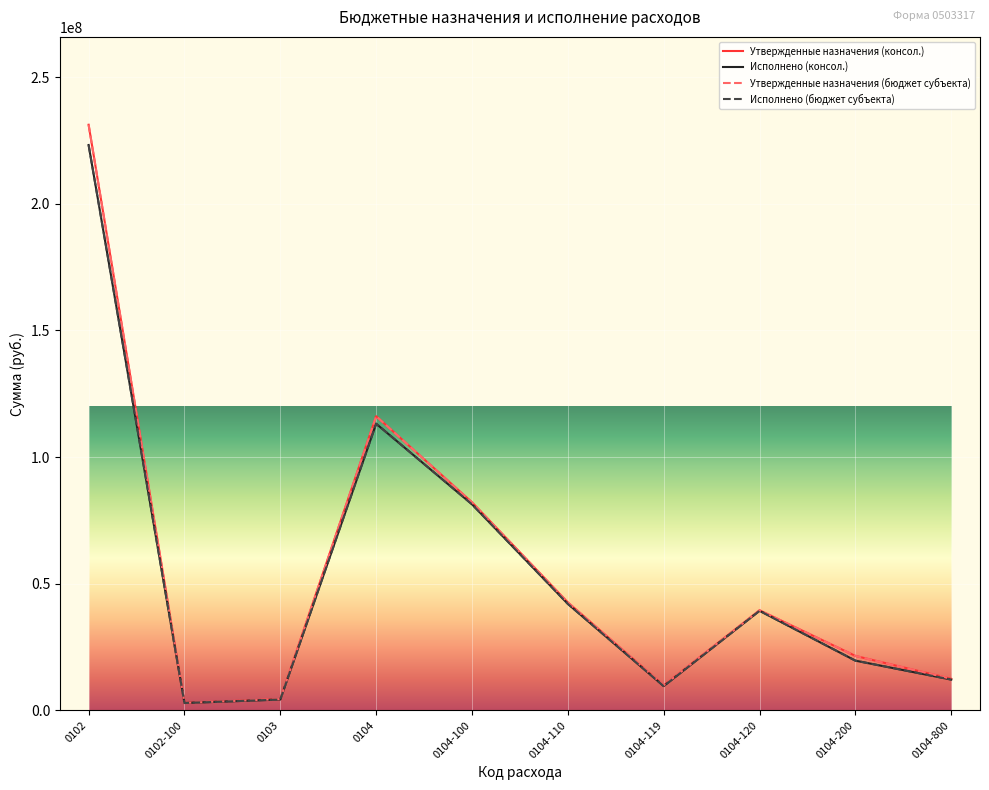

Does the chart display data point markers on the line(s)?

No